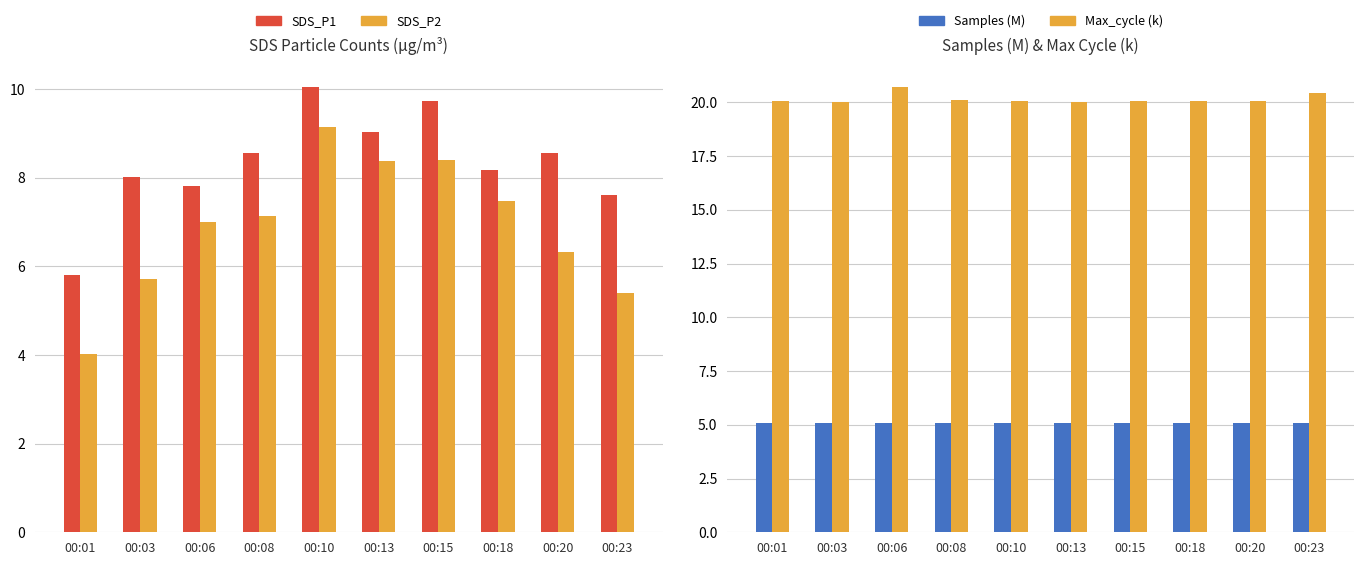

What is the difference between the maximum and second lowest values in the SDS_P2 series?

3.7